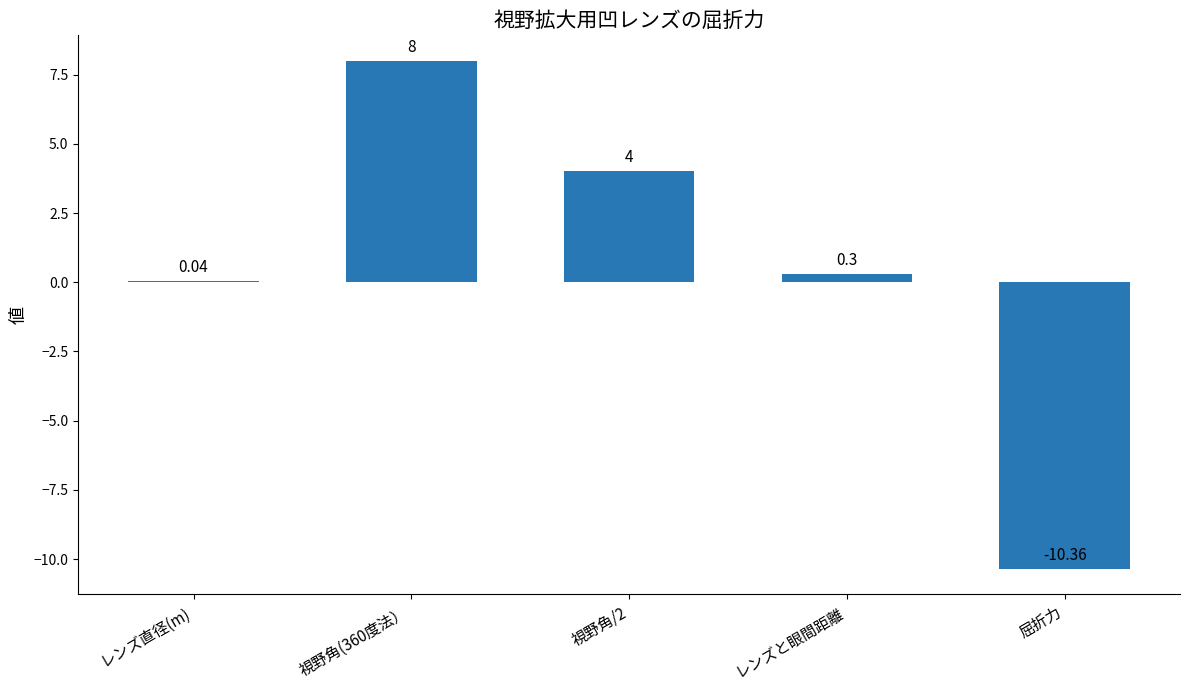

What is the average value?

0.4